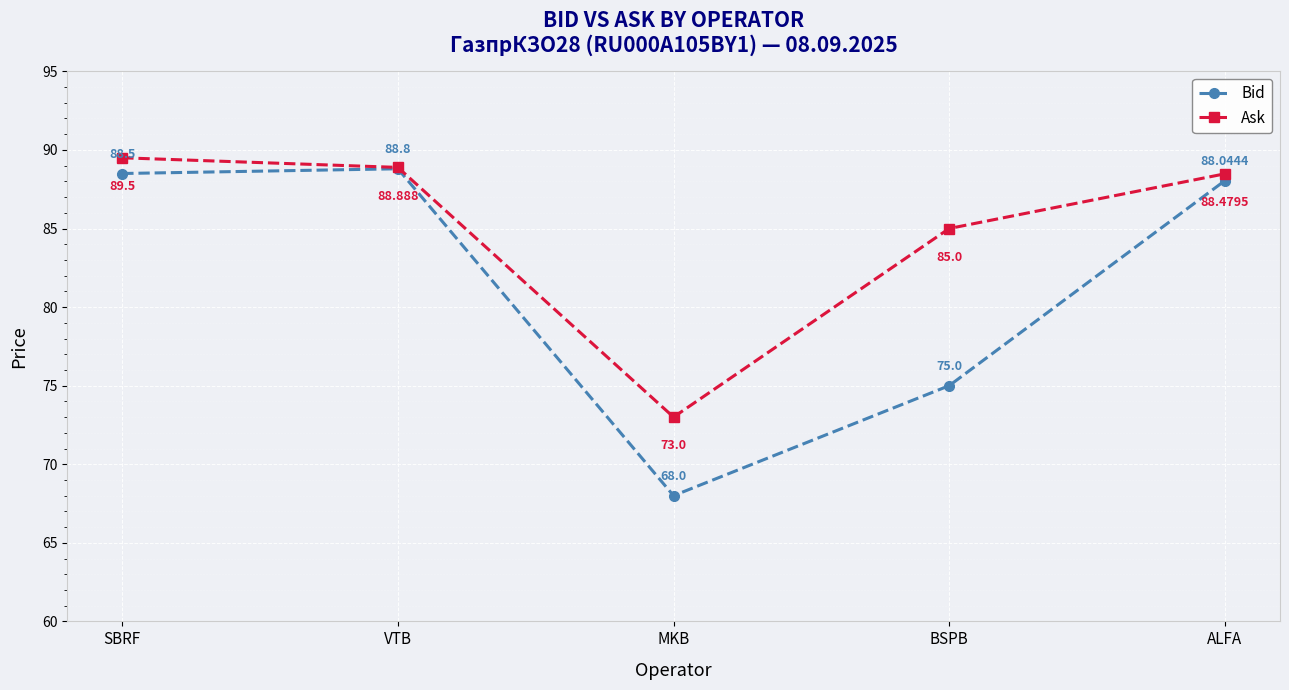

What is the difference between the Ask values at SBRF and BSPB?

4.5